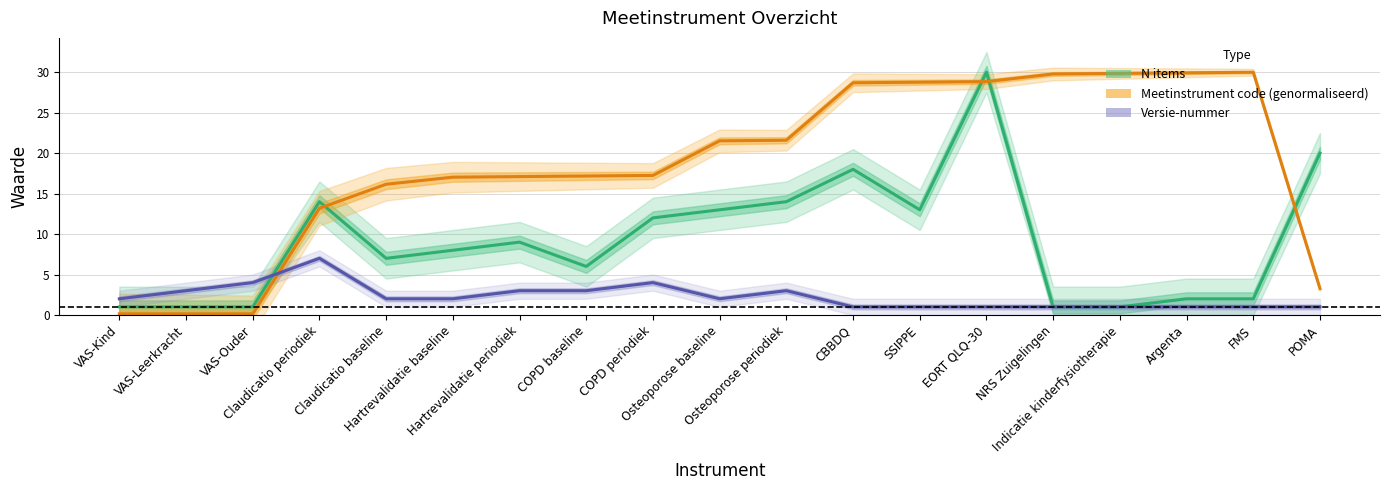

What are all the series names shown in the legend?

N items, Meetinstrument code (genormaliseerd), Versie-nummer